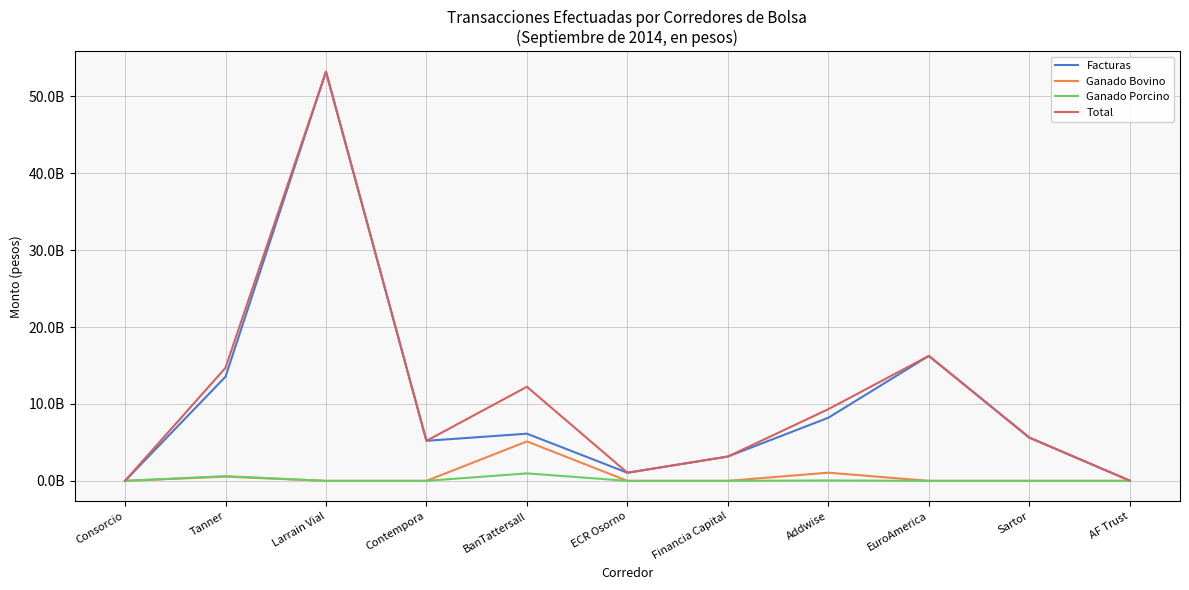

Does the chart have visible grid lines?

Yes